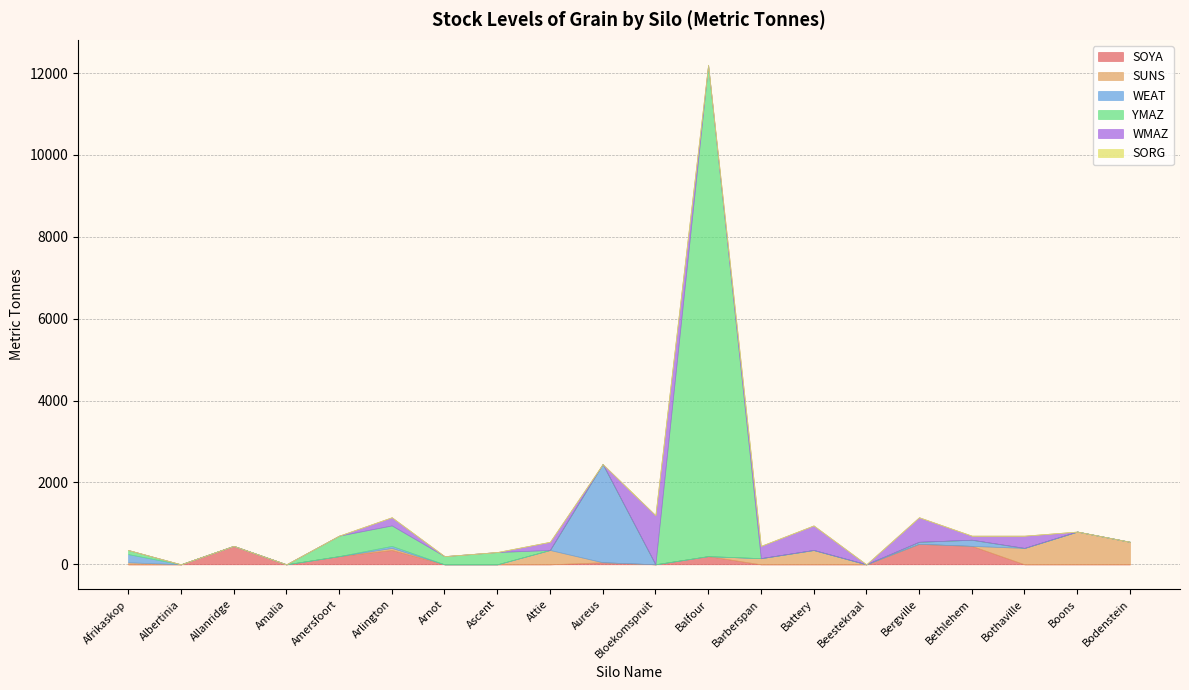

Reading left to right, transcribe all the data shown in this chart.

SOYA: Afrikaskop=0	Albertinia=0	Allanridge=450	Amalia=0	Amersfoort=200	Arlington=350	Arnot=0	Ascent=0	Attie=0	Aureus=50	Bloekomspruit=0	Balfour=200	Barberspan=0	Battery=0	Beestekraal=0	Bergville=500	Bethlehem=450	Bothaville=0	Boons=0	Bodenstein=0
SUNS: Afrikaskop=50	Albertinia=0	Allanridge=0	Amalia=0	Amersfoort=0	Arlington=50	Arnot=0	Ascent=0	Attie=350	Aureus=0	Bloekomspruit=0	Balfour=0	Barberspan=150	Battery=350	Beestekraal=0	Bergville=0	Bethlehem=0	Bothaville=400	Boons=800	Bodenstein=550
WEAT: Afrikaskop=200	Albertinia=0	Allanridge=0	Amalia=0	Amersfoort=0	Arlington=50	Arnot=0	Ascent=0	Attie=0	Aureus=2400	Bloekomspruit=0	Balfour=0	Barberspan=0	Battery=0	Beestekraal=0	Bergville=50	Bethlehem=150	Bothaville=0	Boons=0	Bodenstein=0
YMAZ: Afrikaskop=100	Albertinia=0	Allanridge=0	Amalia=0	Amersfoort=500	Arlington=500	Arnot=200	Ascent=300	Attie=0	Aureus=0	Bloekomspruit=0	Balfour=12000	Barberspan=0	Battery=0	Beestekraal=0	Bergville=0	Bethlehem=0	Bothaville=0	Boons=0	Bodenstein=0
WMAZ: Afrikaskop=0	Albertinia=0	Allanridge=0	Amalia=0	Amersfoort=0	Arlington=200	Arnot=0	Ascent=0	Attie=200	Aureus=0	Bloekomspruit=1200	Balfour=0	Barberspan=300	Battery=600	Beestekraal=0	Bergville=600	Bethlehem=100	Bothaville=300	Boons=0	Bodenstein=0
SORG: Afrikaskop=0	Albertinia=0	Allanridge=0	Amalia=0	Amersfoort=0	Arlington=0	Arnot=0	Ascent=0	Attie=0	Aureus=0	Bloekomspruit=0	Balfour=0	Barberspan=0	Battery=0	Beestekraal=0	Bergville=0	Bethlehem=0	Bothaville=0	Boons=0	Bodenstein=0